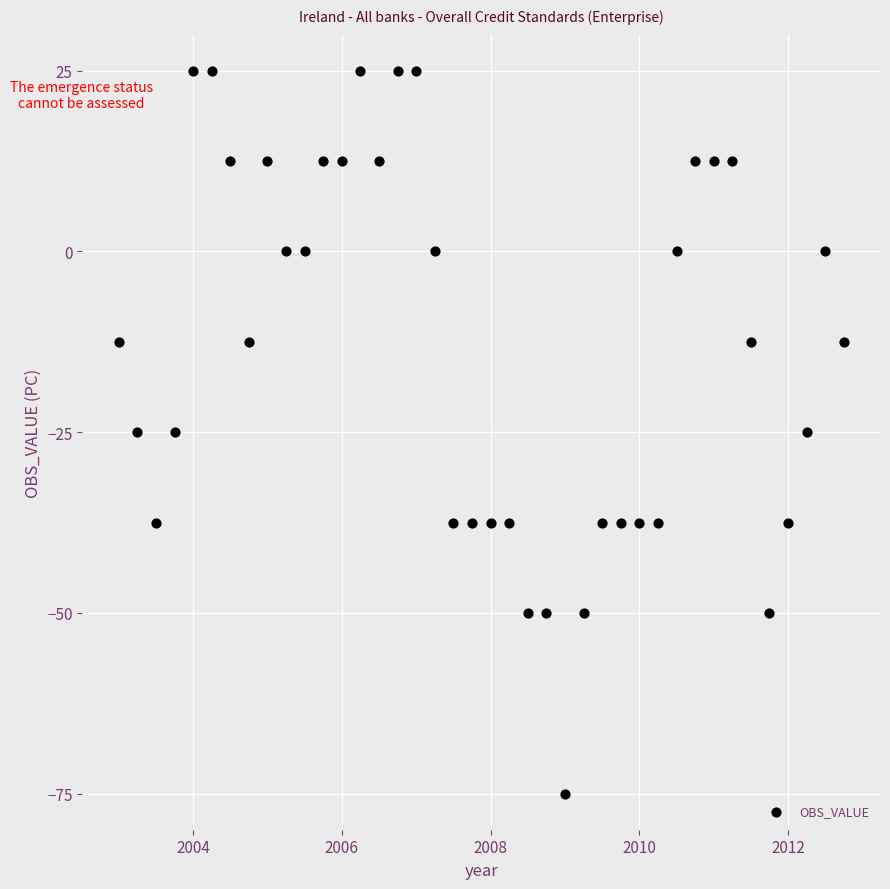

What is the range of X values (max minus min)?

9.8